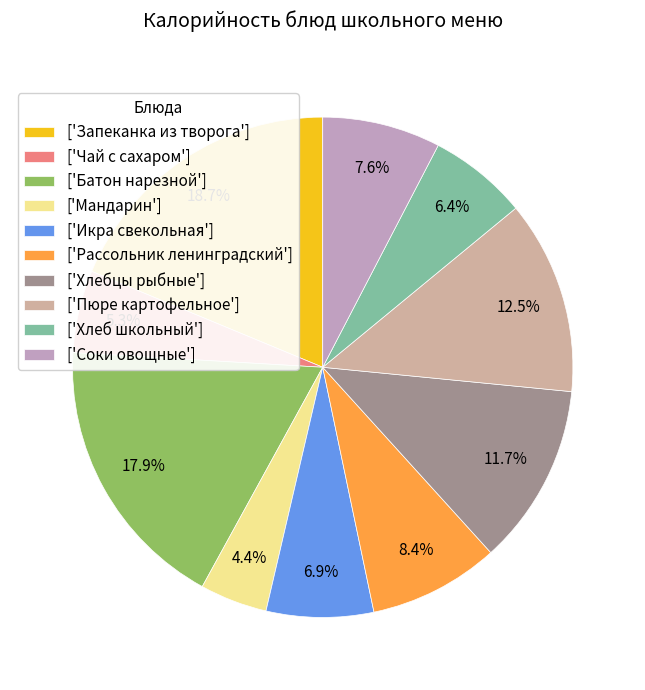

Count the number of slices in the pie.

10